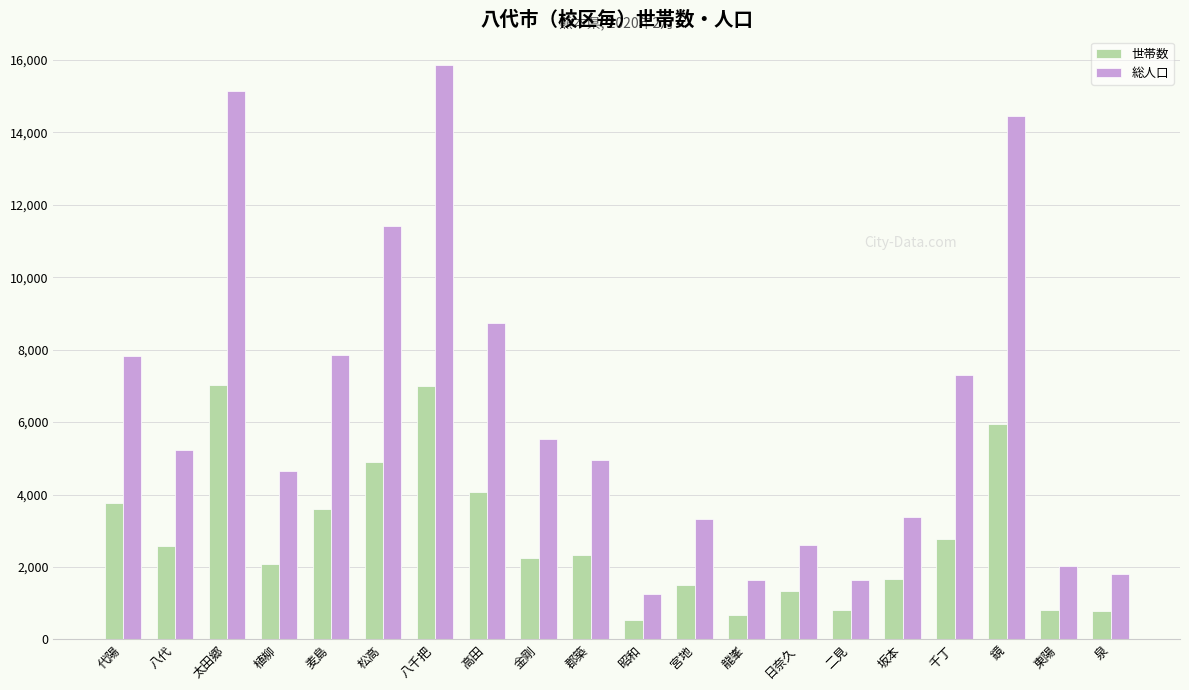

What is the total value across all series at 鏡?

20393